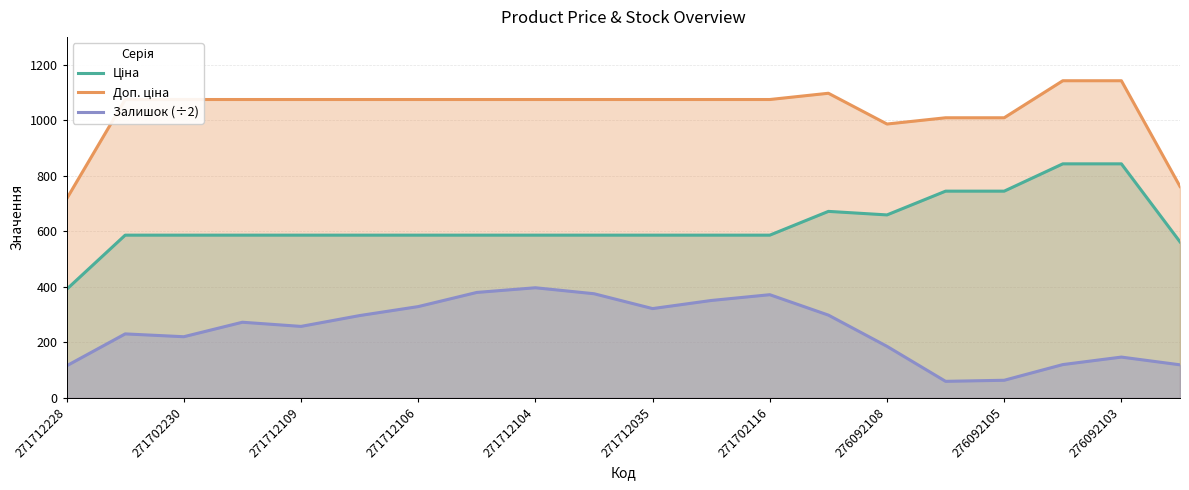

Does the chart display data point markers on the line(s)?

No